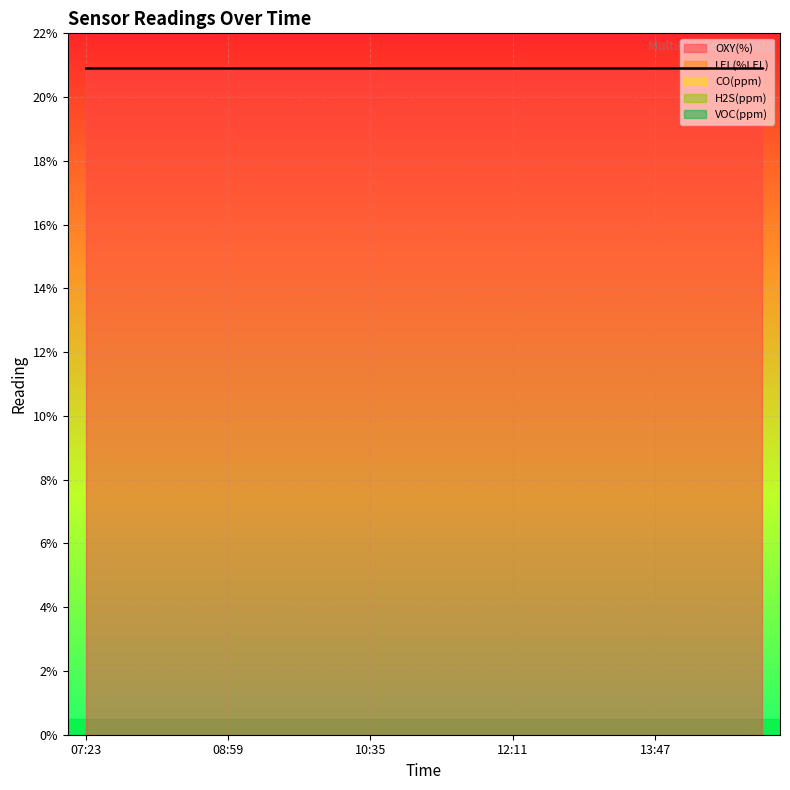

At 10:35, list the series in order from largest to smallest.

OXY(%), LEL(%LEL), CO(ppm), H2S(ppm), VOC(ppm)